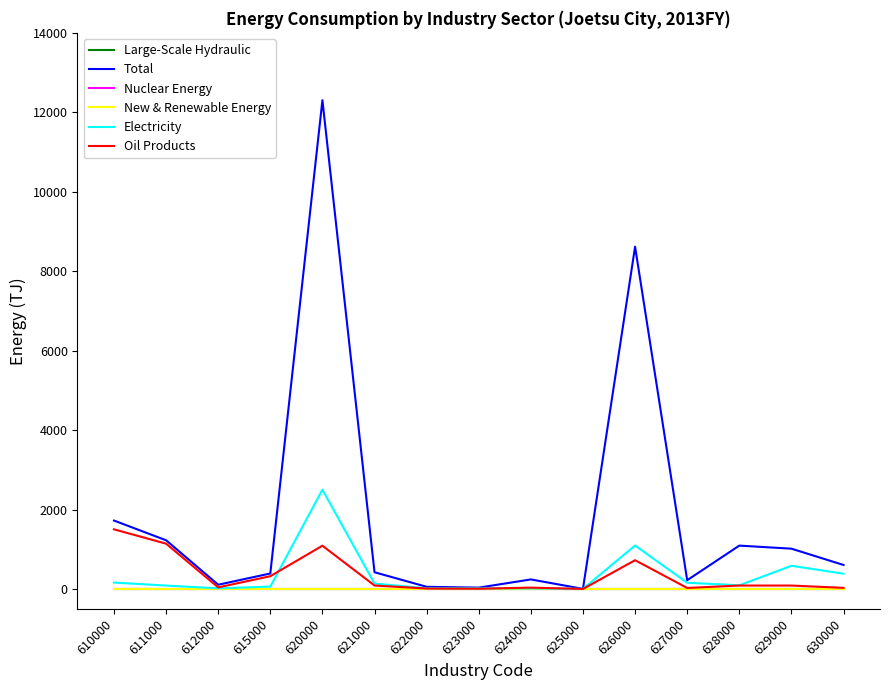

True or false: Oil Products and Electricity cross at least once.

True